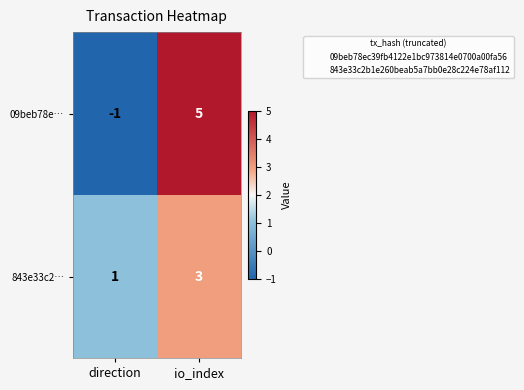

How many categories are shown in the chart?

2